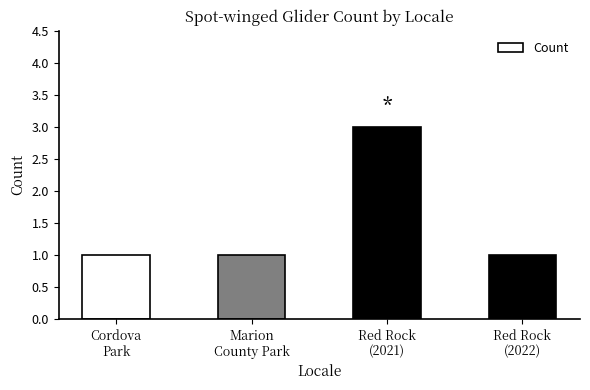

What is the greatest value displayed?

3